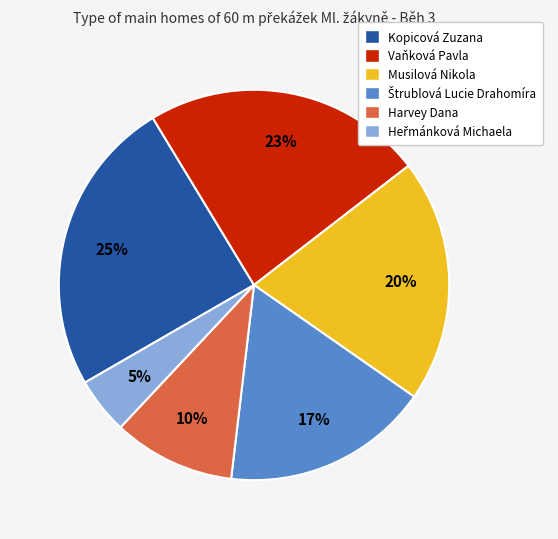

Is there a majority slice in this chart?

No